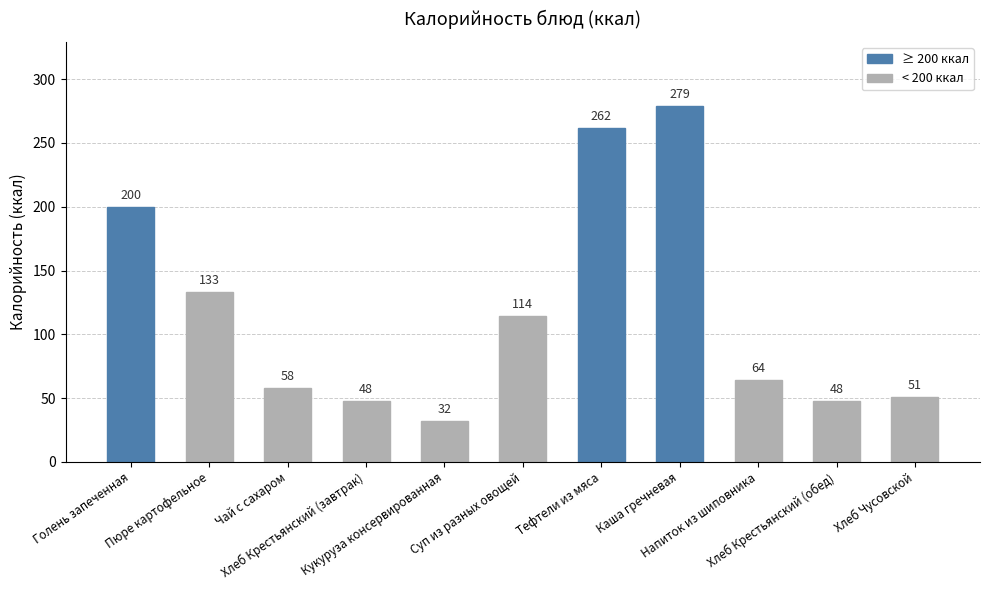

What is the difference between the values at Хлеб Чусовской and Хлеб Крестьянский (обед)?

3